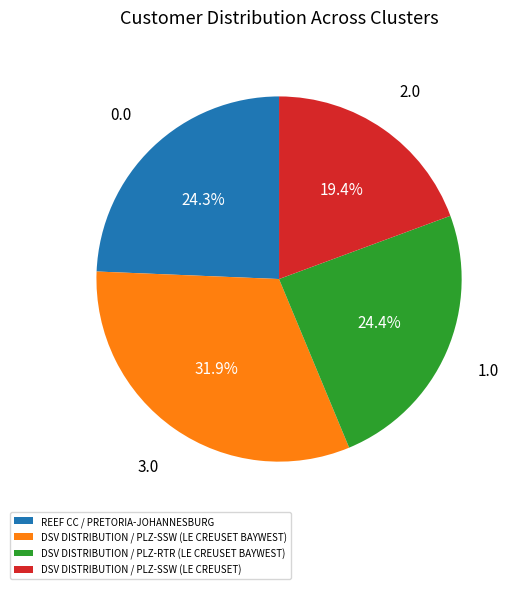

What percentage is NOT represented by DSV DISTRIBUTION / PLZ-RTR (LE CREUSET BAYWEST)?

75.6%